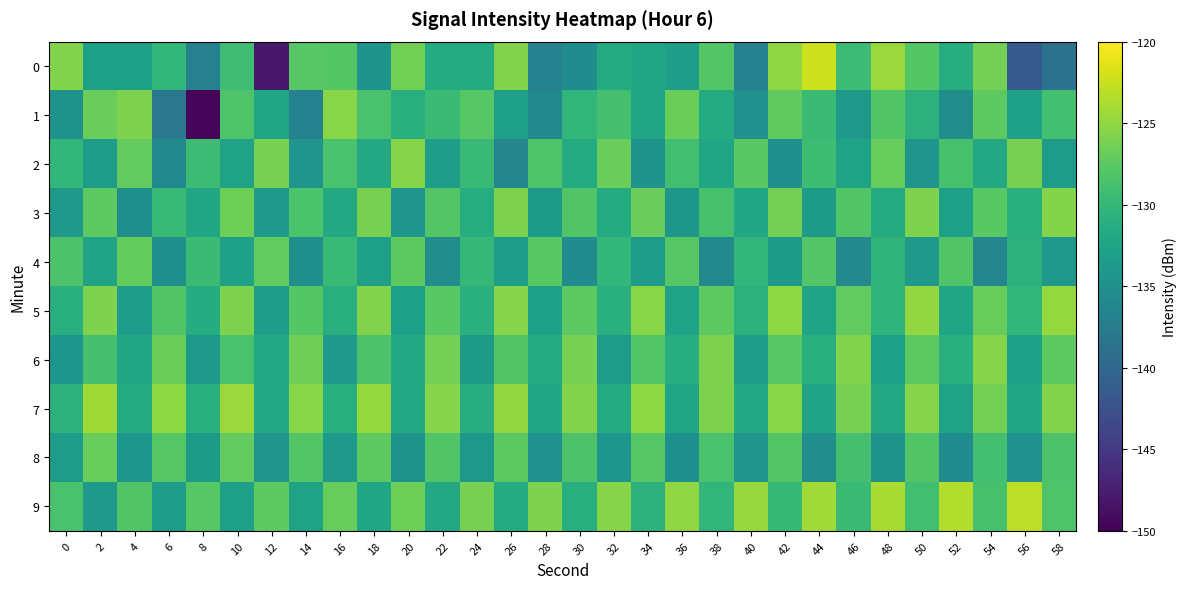

Which series has the largest total across all categories?

9